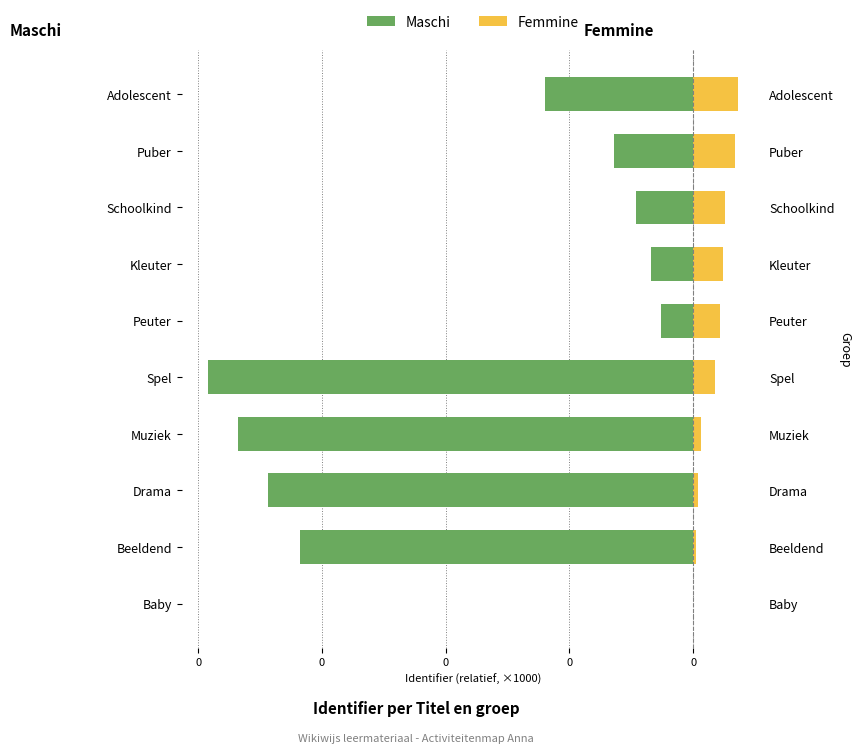

List the series in order of their overall mean, highest first.

Femmine, Maschi